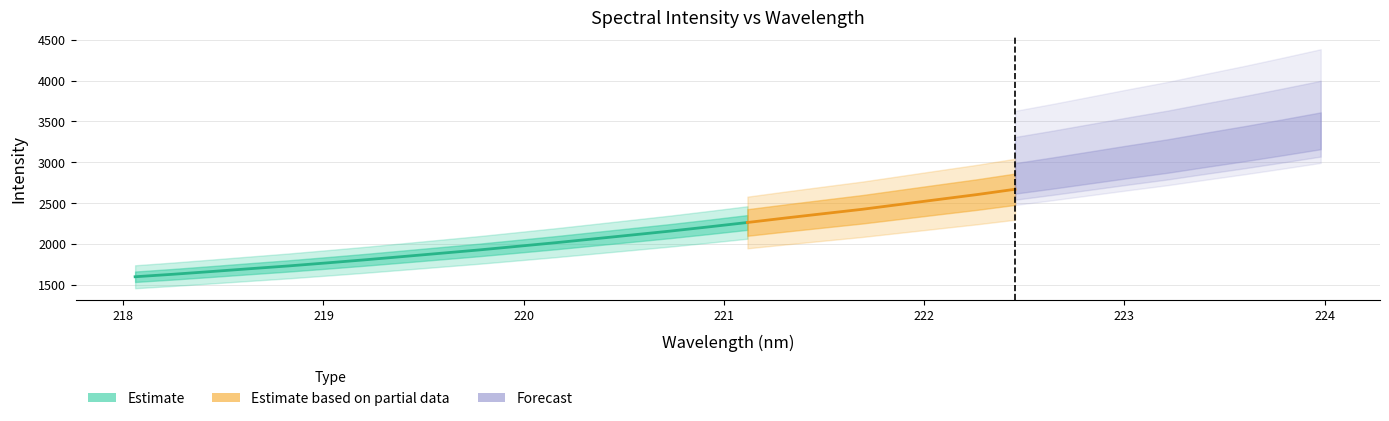

True or false: x and y intersect in this chart.

False